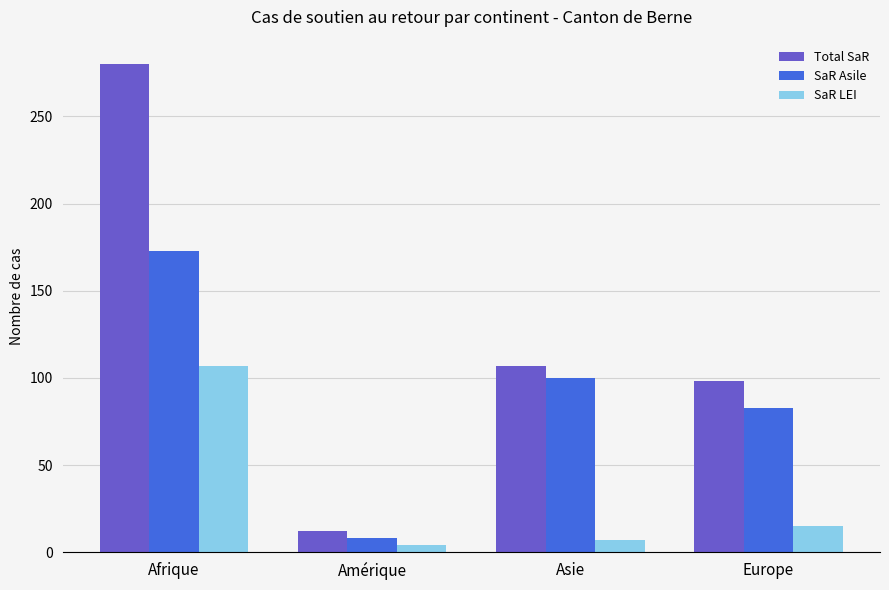

At how many categories does at least one series exceed 30?

3